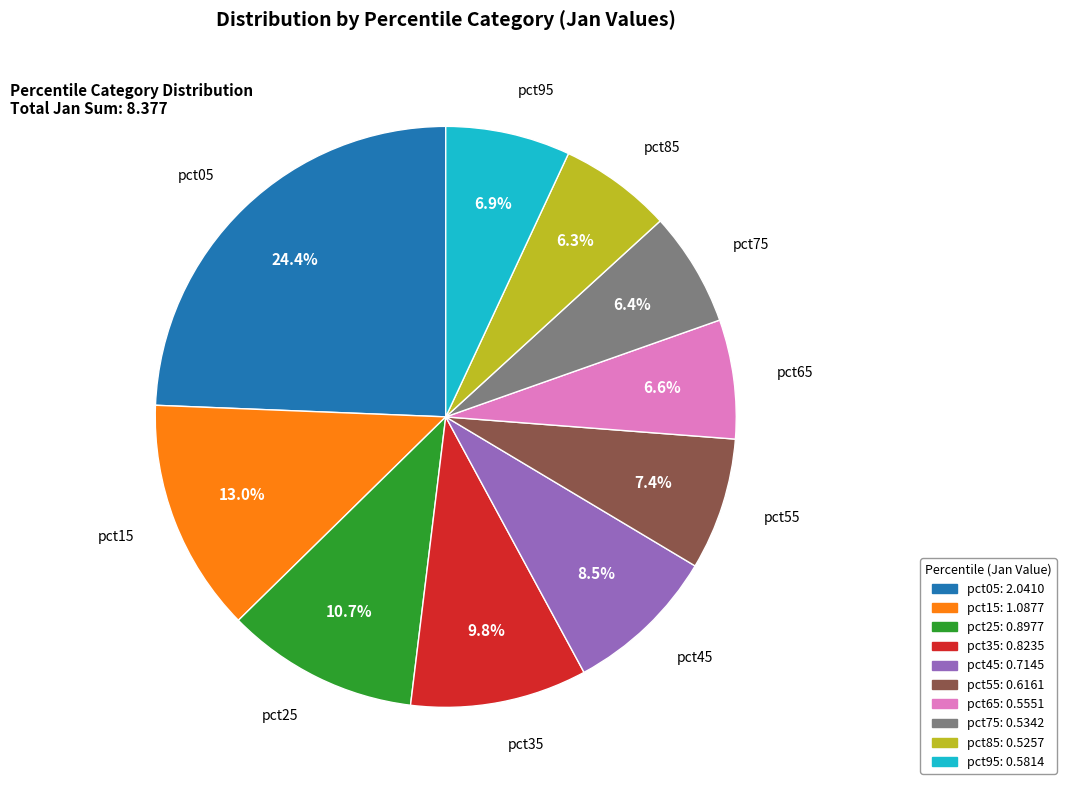

How many slices are in this pie chart?

10